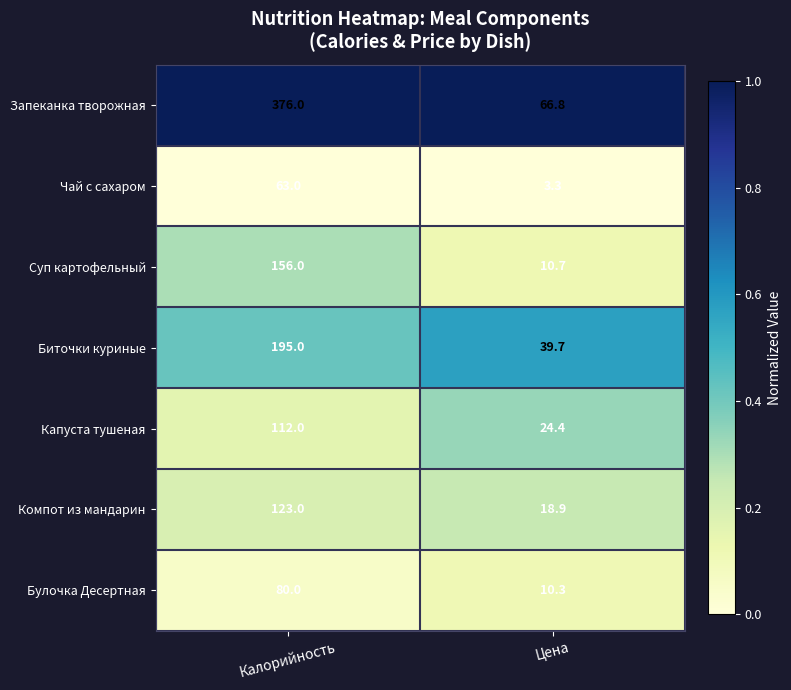

At which category does the chart reach its peak across all series?

Калорийность